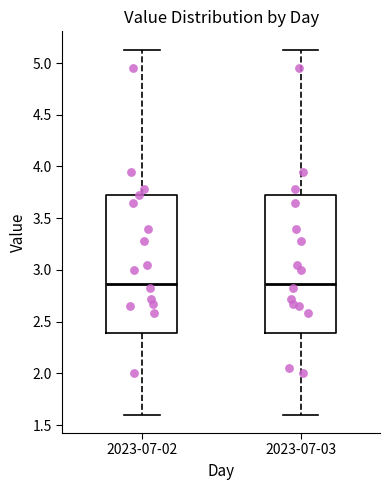

Reading left to right, read every box against the y-axis: the position of its median line, the range the box covers, and the ends of its whiskers. The values are not printed on the chart, so give them approximately, as read against the axis.

2023-07-02: median 2.85, box 2.40 to 3.75, whiskers 1.60 to 5.15
2023-07-03: median 2.85, box 2.40 to 3.75, whiskers 1.60 to 5.15